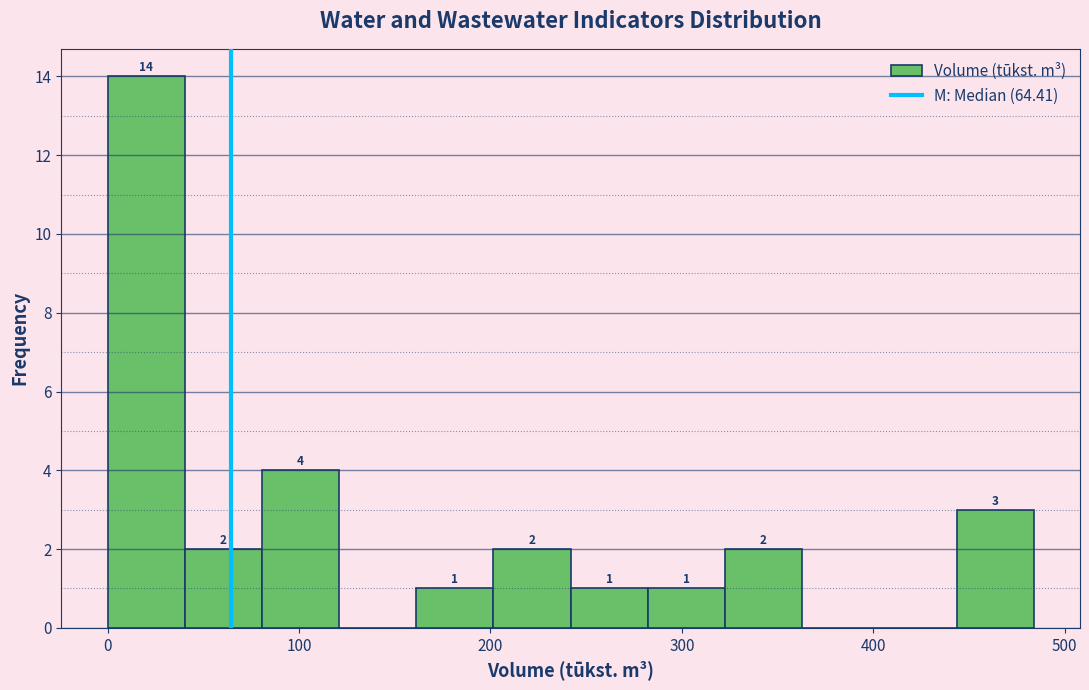

Which range on the x-axis has the tallest bar?

0 to 40